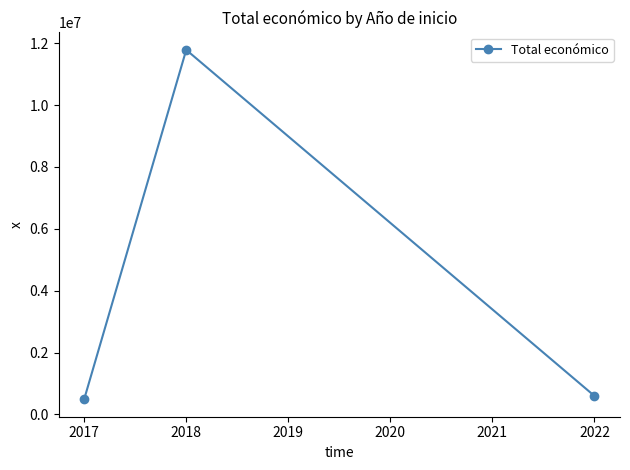

What is the sum of the values at 2018 and 2022?

12383445